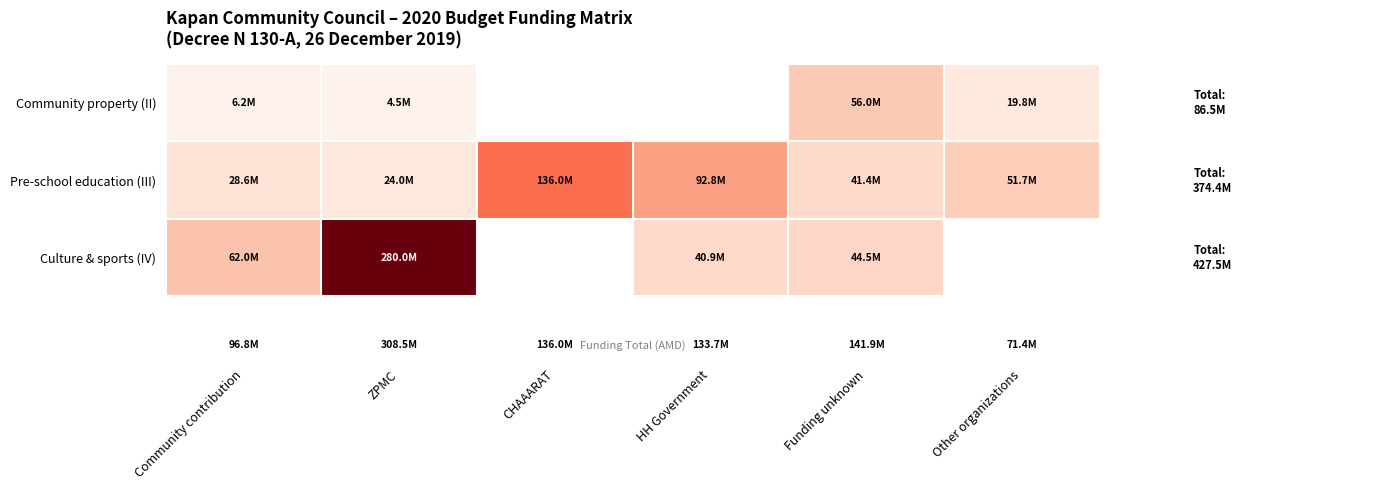

At how many categories does at least one series exceed 126320773?

2